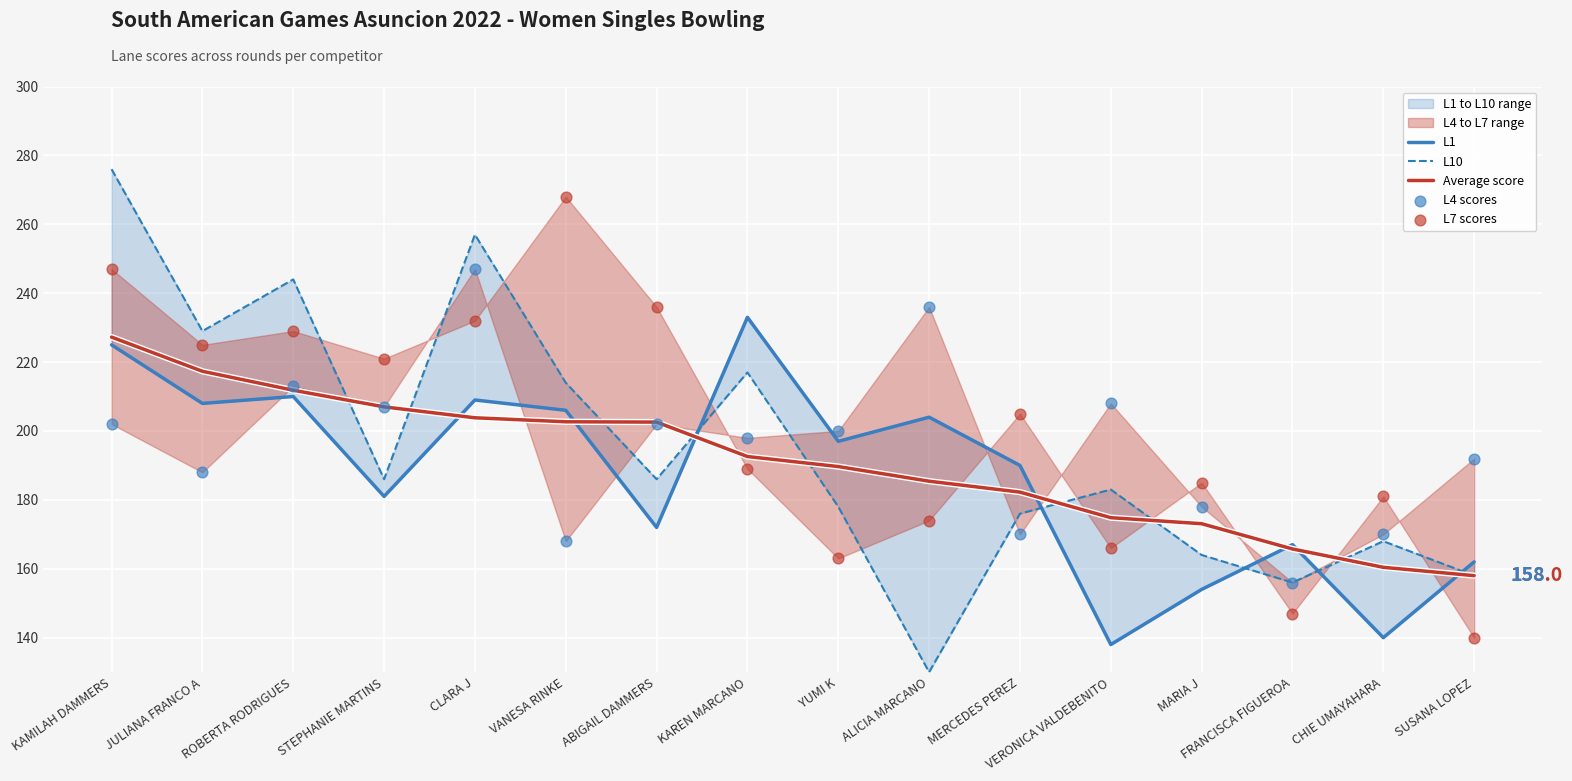

Which series has the largest total across all categories?

L7 scores